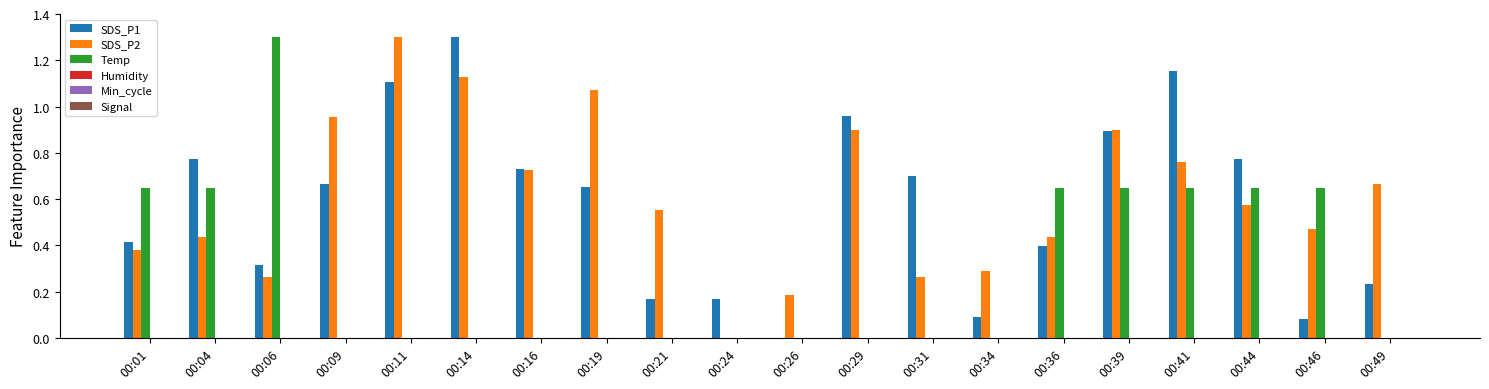

What is the total value across all series at 00:49?

0.9